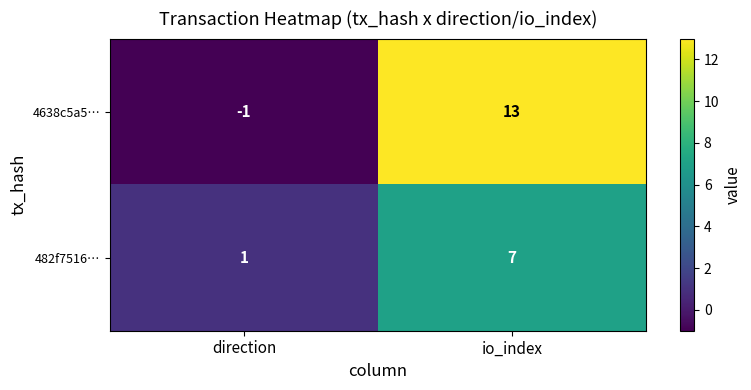

Between direction and io_index, which series saw the biggest shift?

4638c5a5…